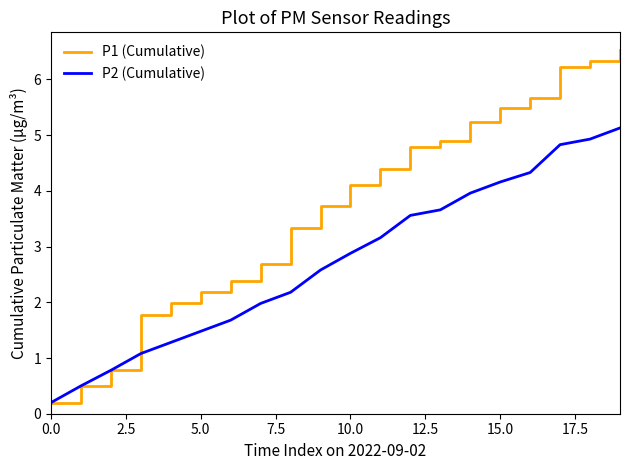

Which series has the largest total across all categories?

P1 (Cumulative)